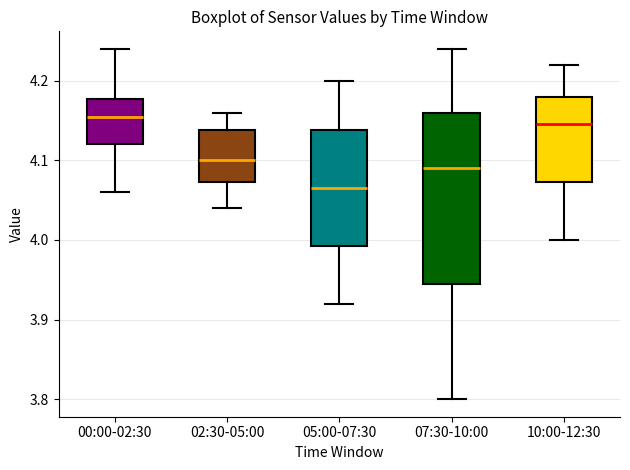

Where is the lower edge of the box for 05:00-07:30 on the y-axis? The values are not printed on the chart, so give them approximately, as read against the axis.

3.99